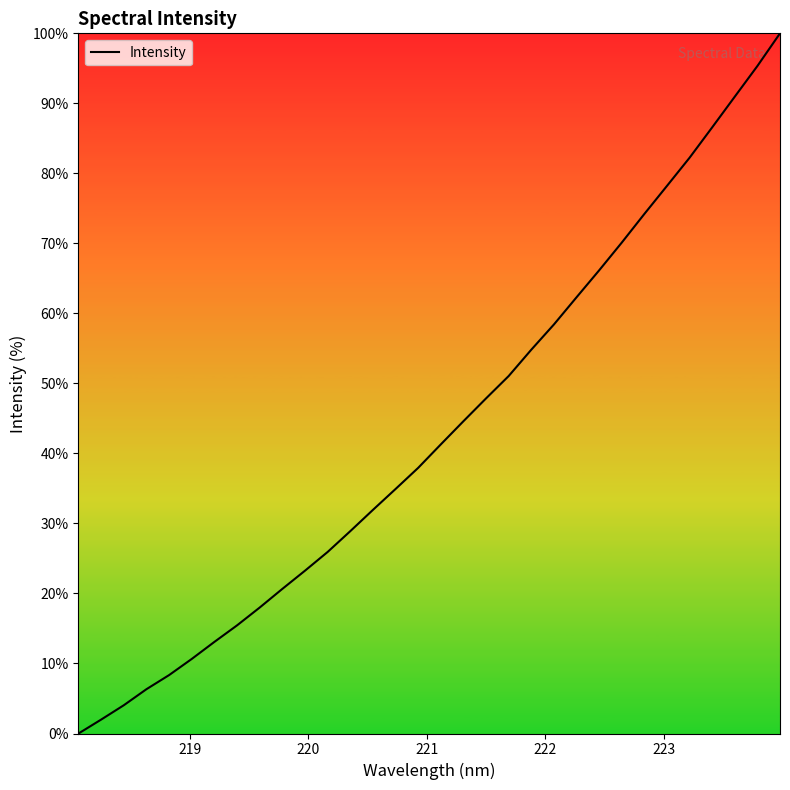

What is the difference between the maximum and minimum values?

100.0